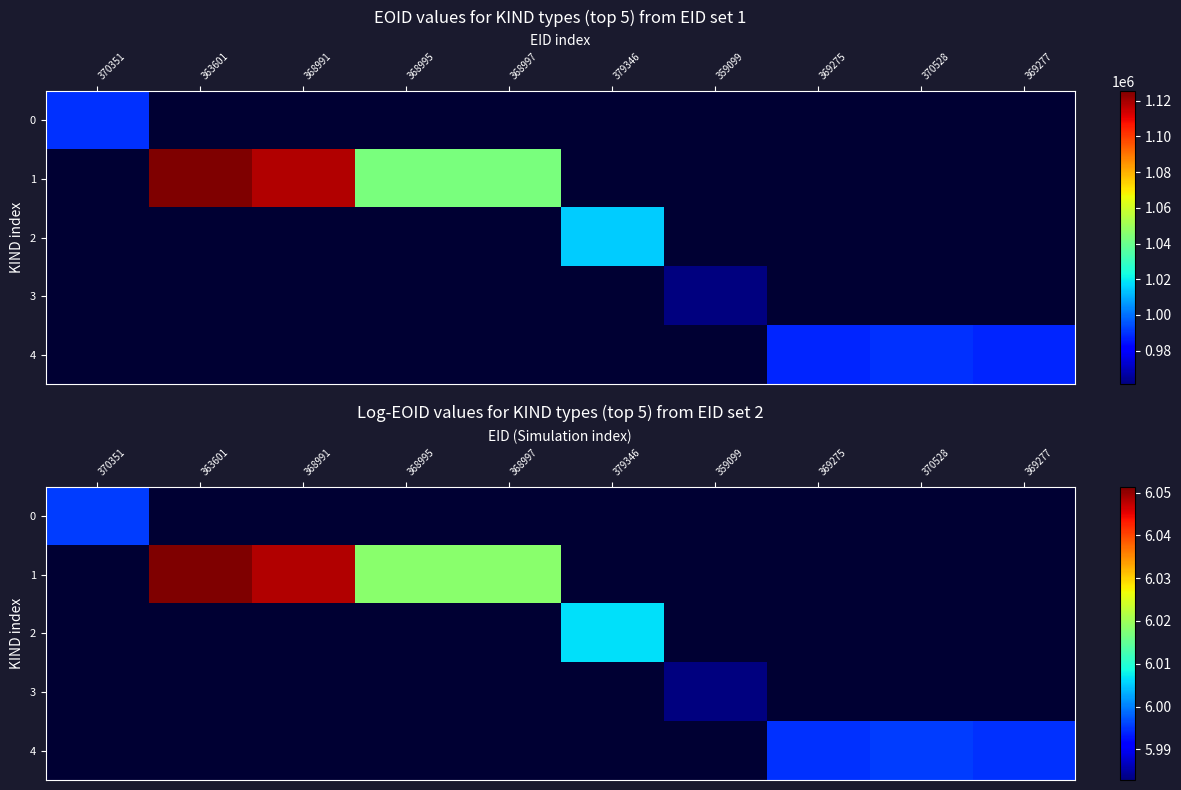

Rank the series at 359099 from highest to lowest value.

0, 1, 2, 3, 4